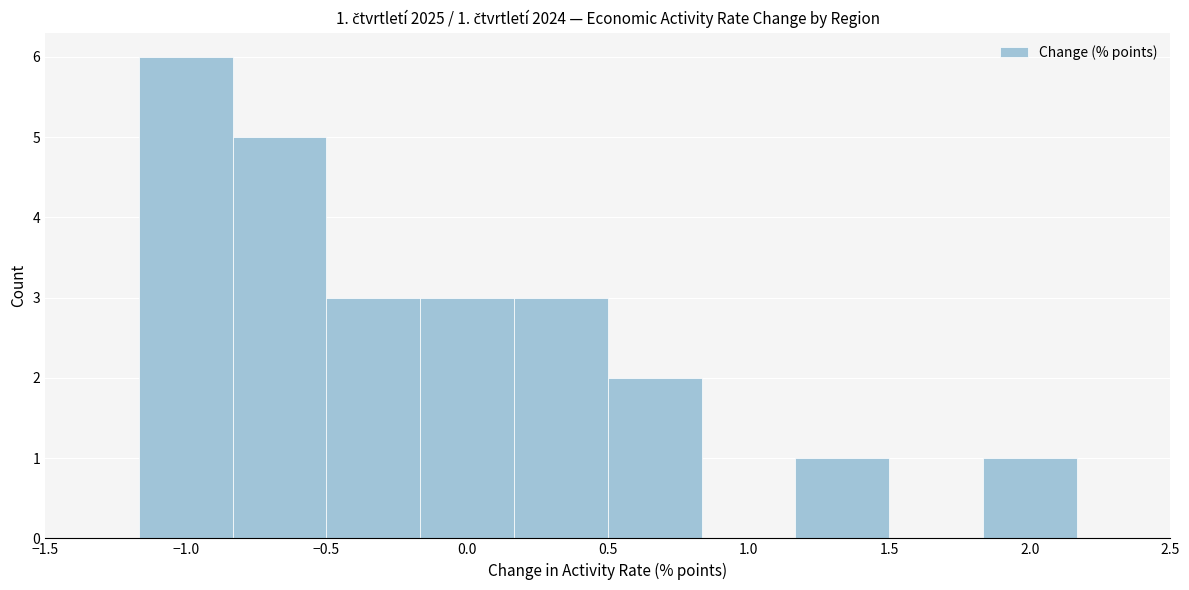

Over which range of the x-axis is the bar tallest?

-1.15 to -0.85